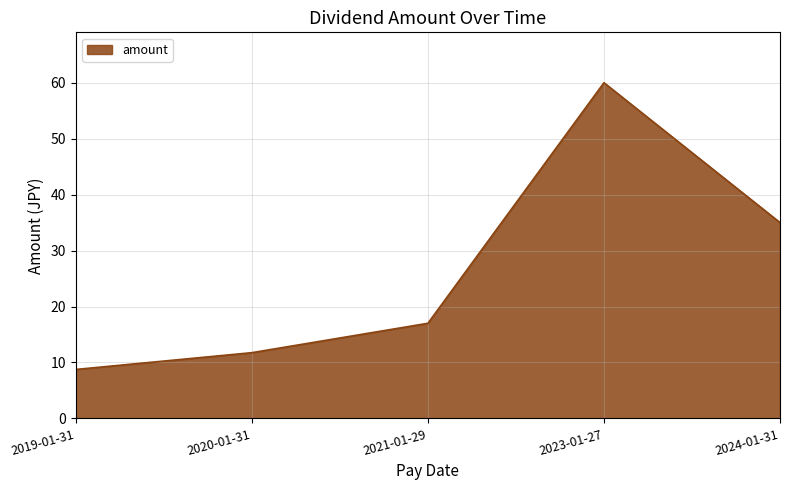

What is the greatest value displayed?

60.0